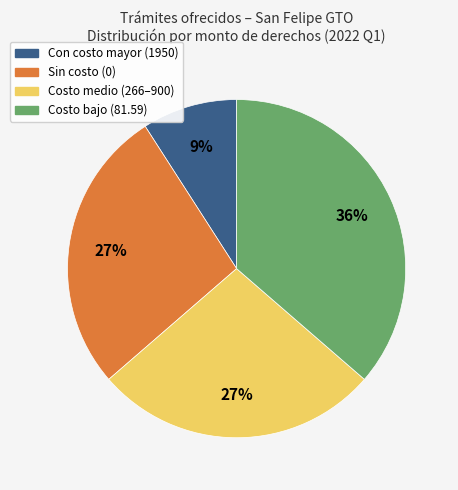

To the nearest percent, what is the average slice percentage?

25%